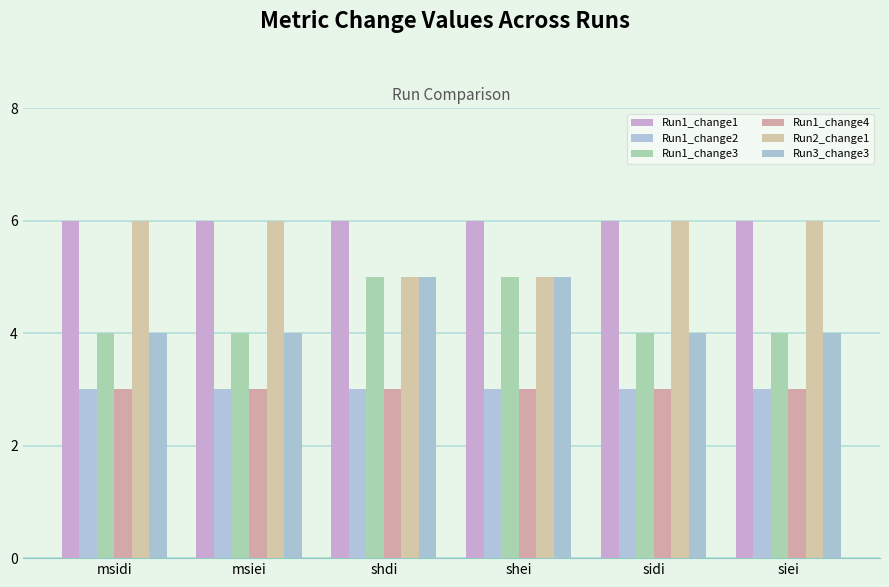

At which label does Run1_change4 reach its minimum?

msidi